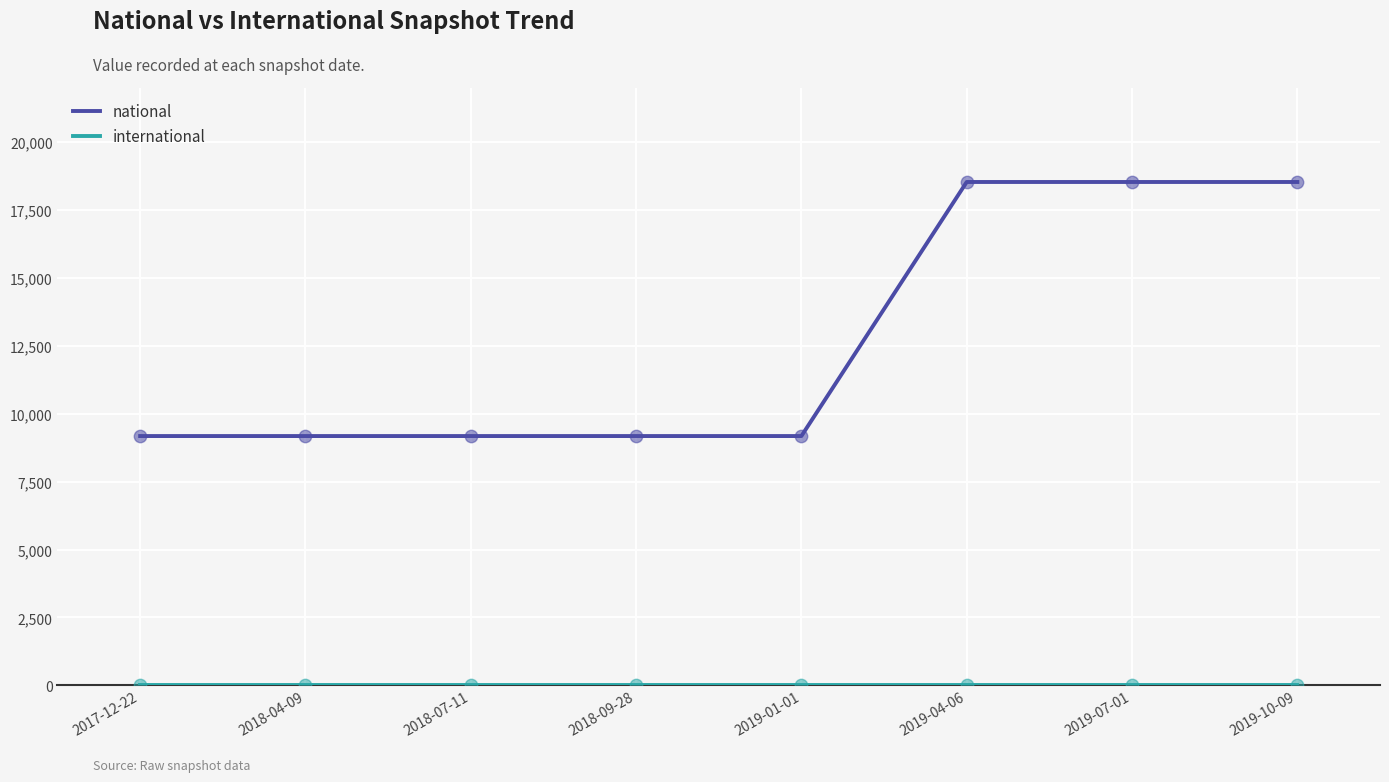

Between 2018-09-28 and 2019-07-01, which series saw the biggest shift?

national